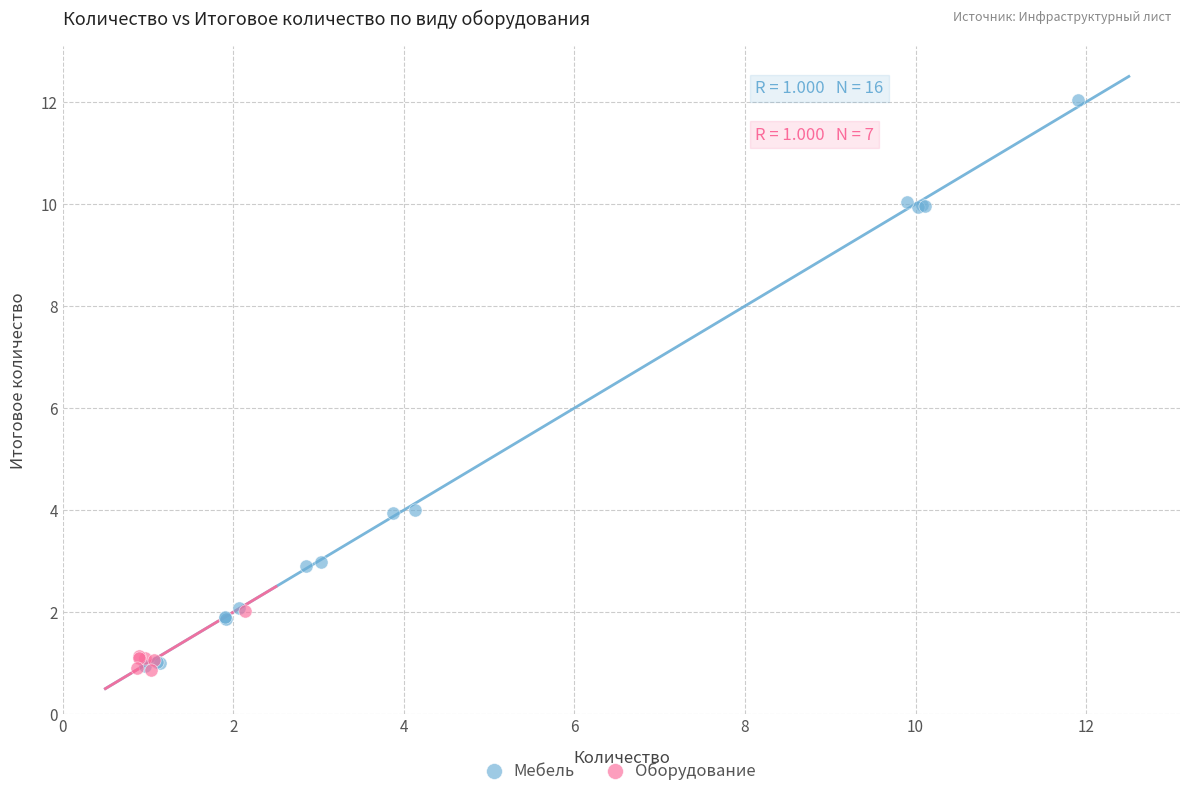

Which series contains the highest Y value?

Мебель